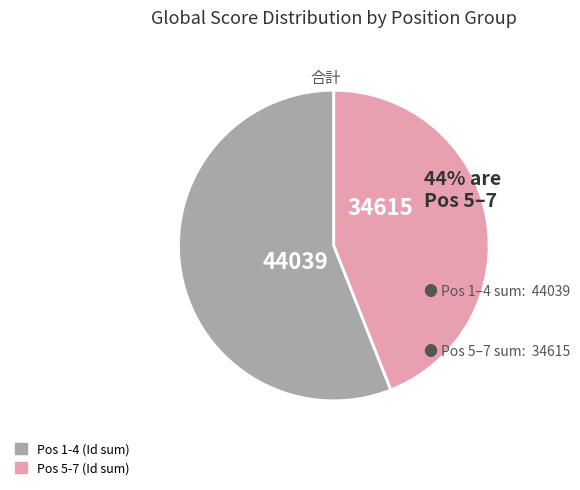

Is there any slice that represents more than half of the pie?

Yes